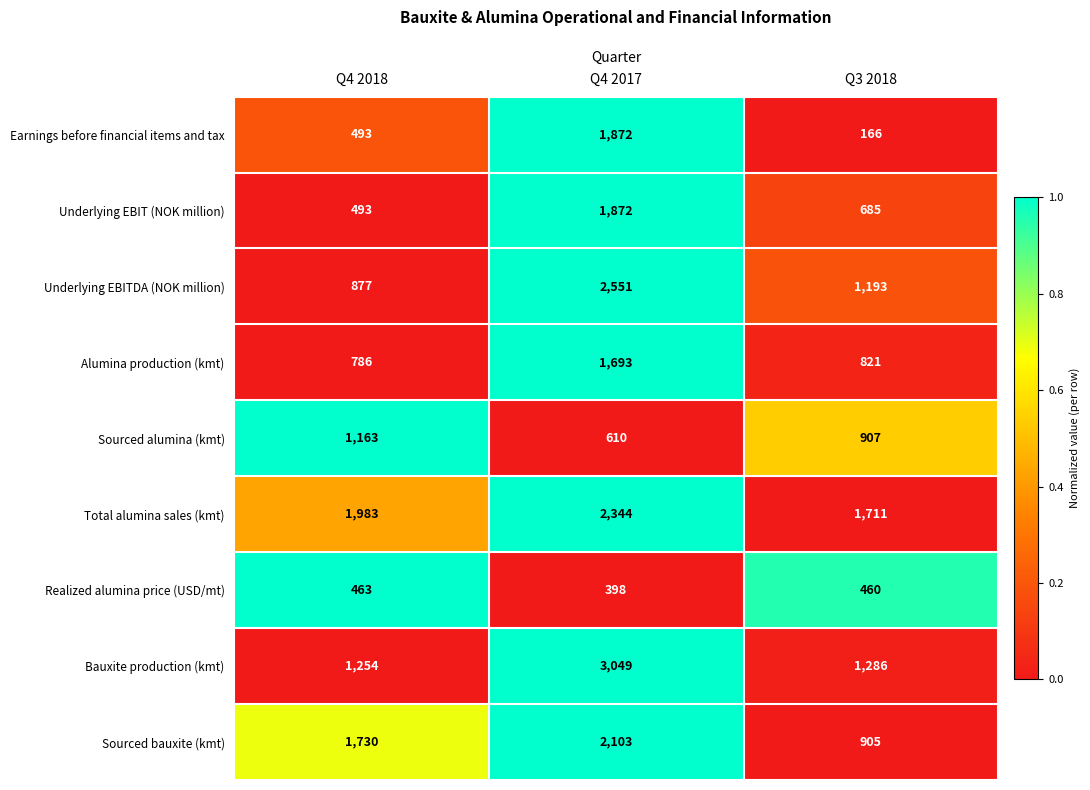

List the labels in order of Sourced alumina (kmt) value, largest first.

Q4 2018, Q3 2018, Q4 2017